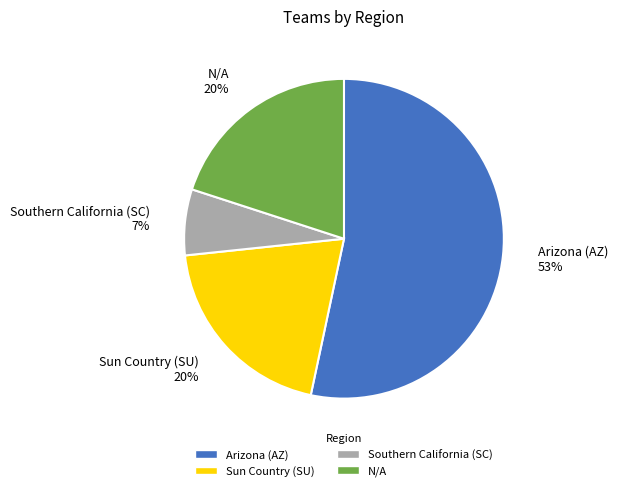

To the nearest percent, what percentage of the pie is Southern California (SC)?

7%